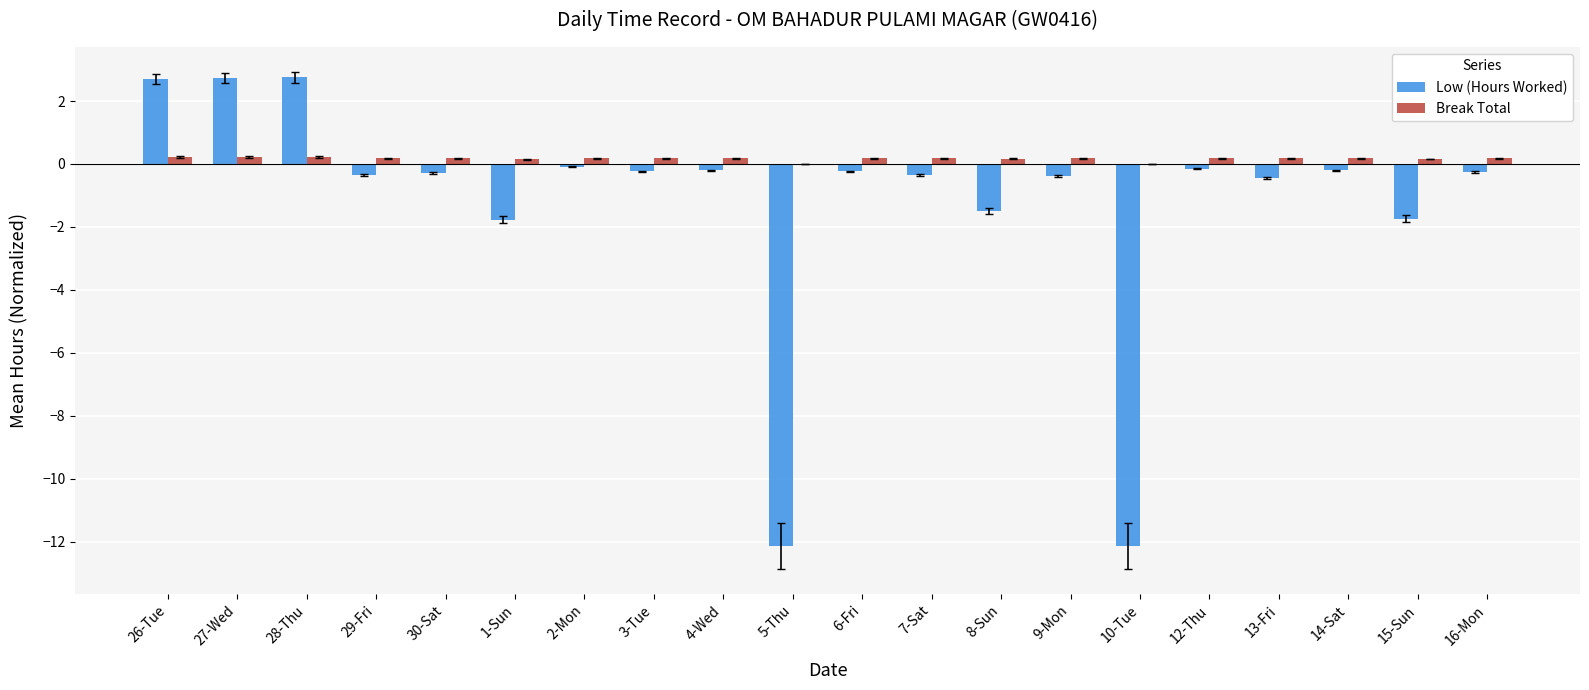

Is the value of Low (Hours Worked) at 13-Fri greater than the value of Break Total at 6-Fri?

No